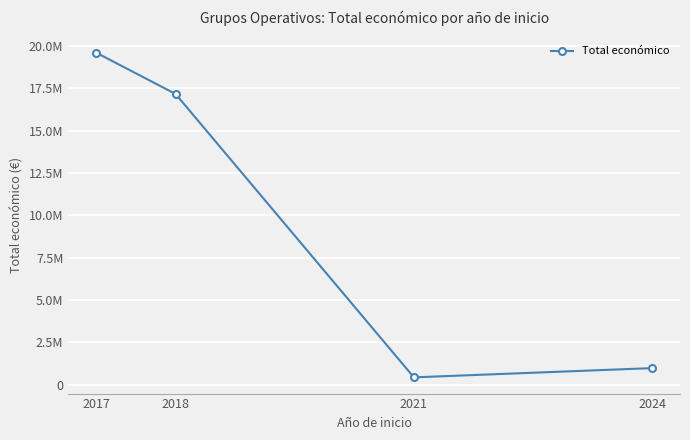

Approximately how many times larger is the value at 2024 compared to 2021?

2.2